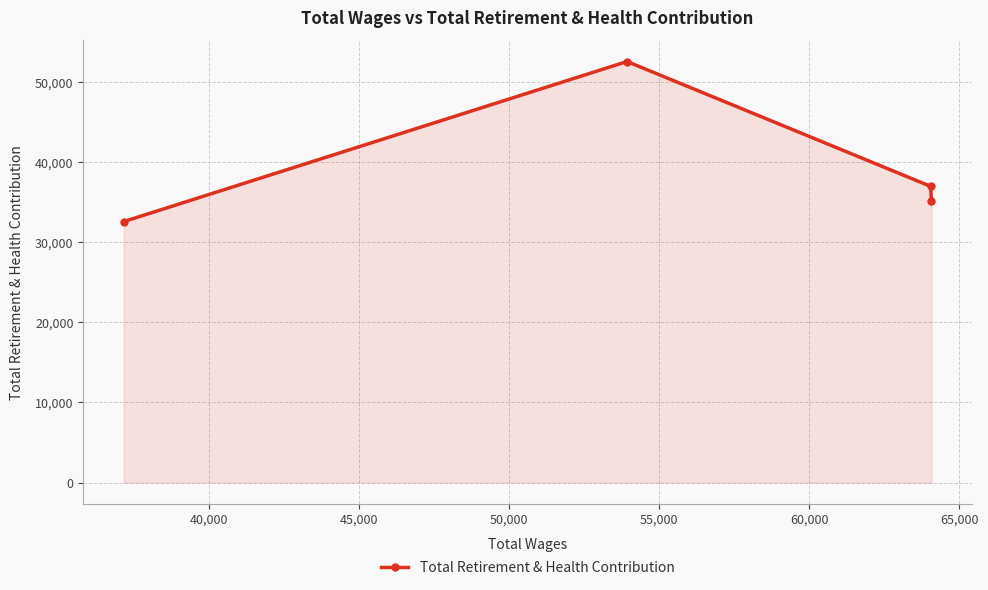

What is the average value?

39334